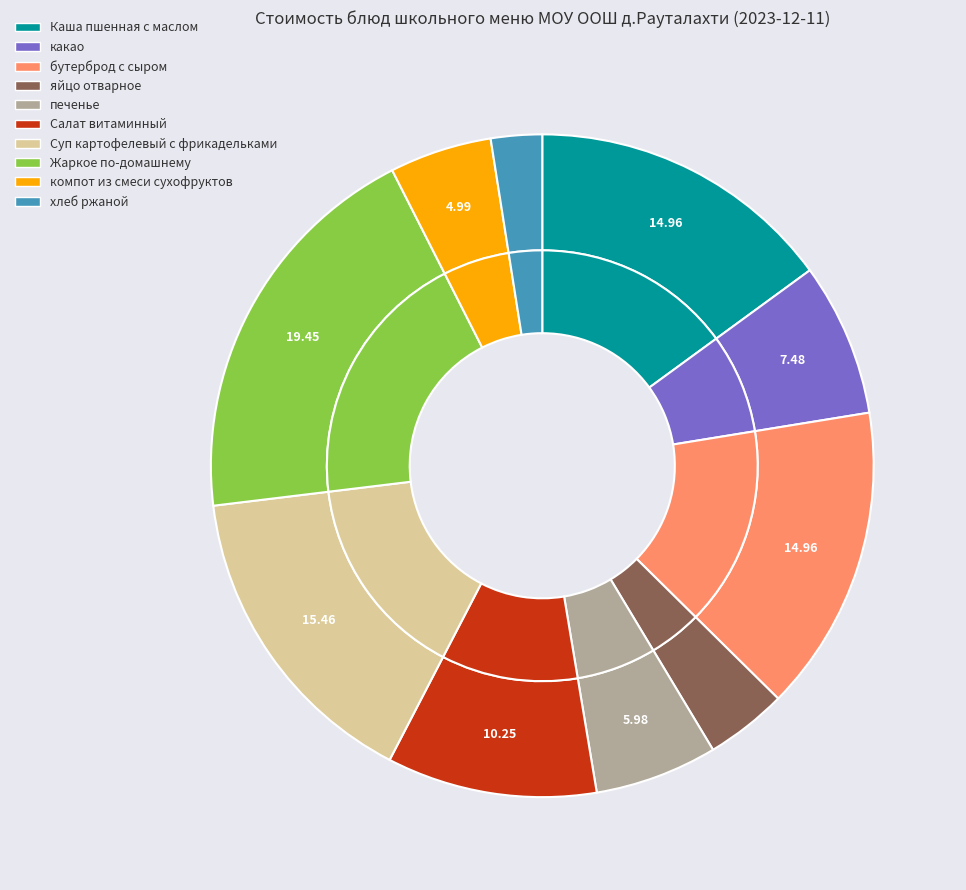

To the nearest percent, what percentage of the pie is какао?

7%